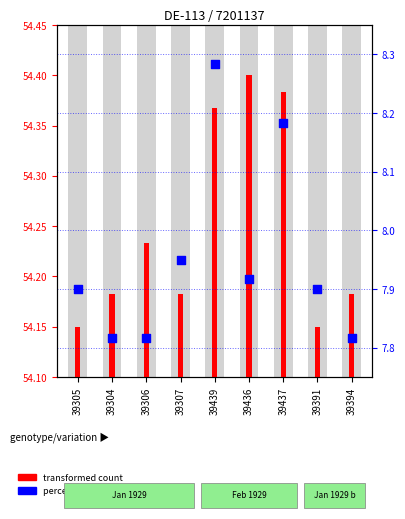

Which series reaches the minimum Y coordinate?

transformed count